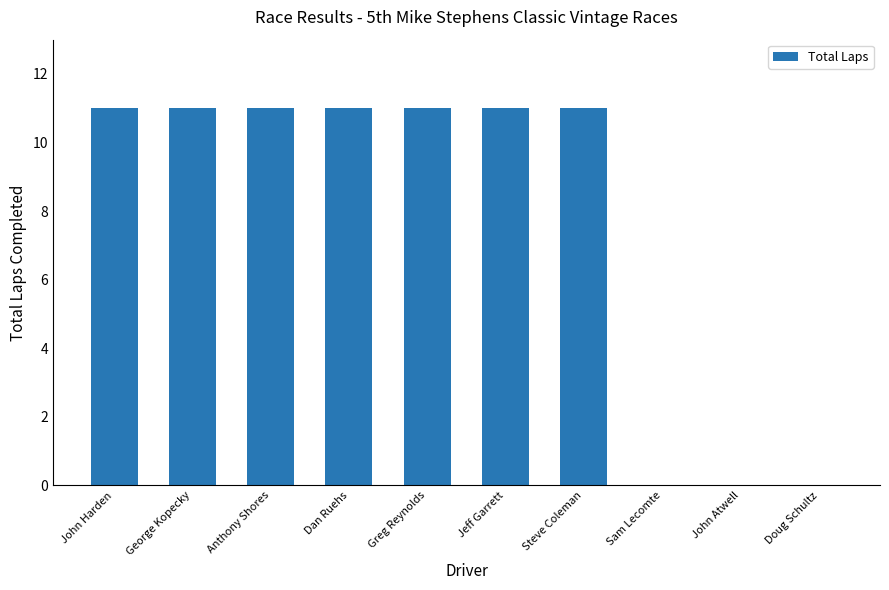

How many categories are shown in the chart?

10